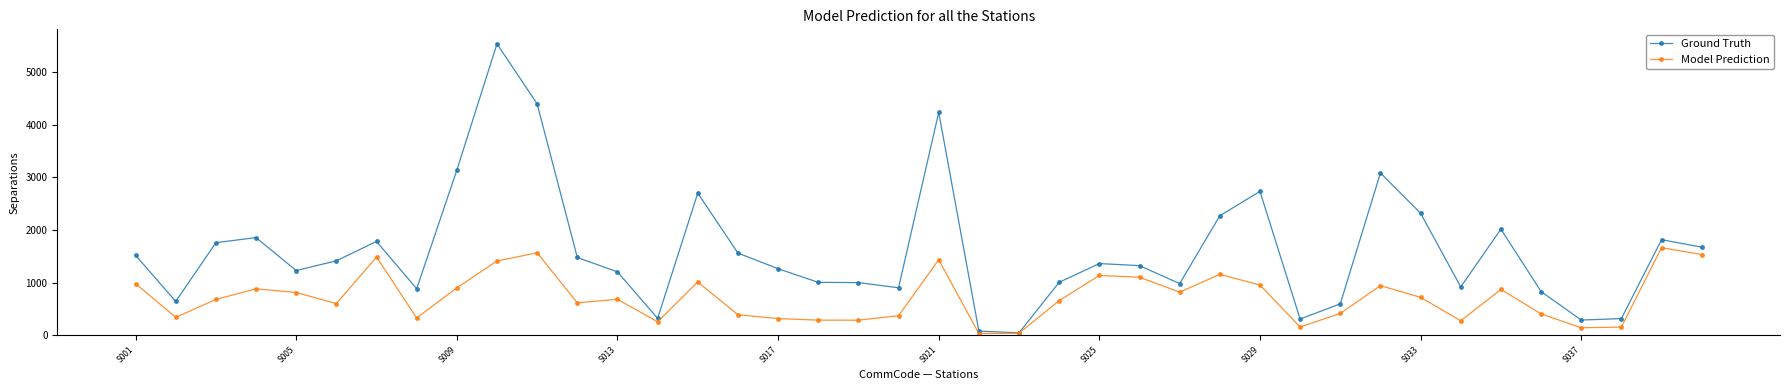

List the series in order of their overall mean, lowest first.

Model Prediction, Ground Truth